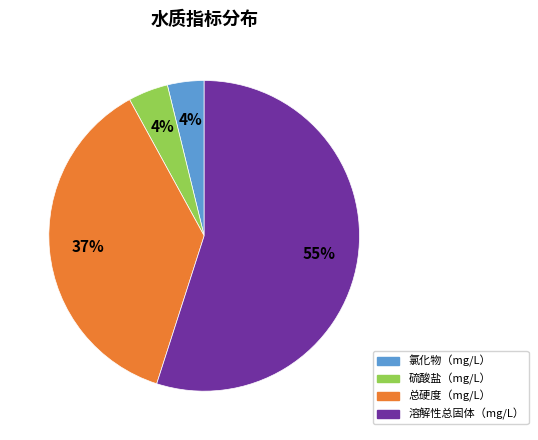

Count the number of slices in the pie.

4